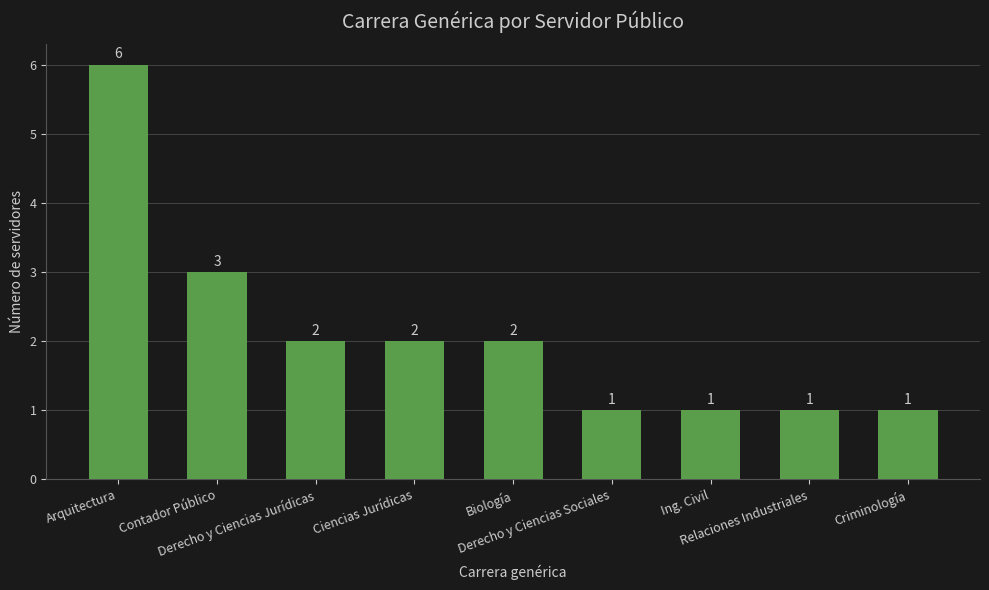

What is the greatest value displayed?

6